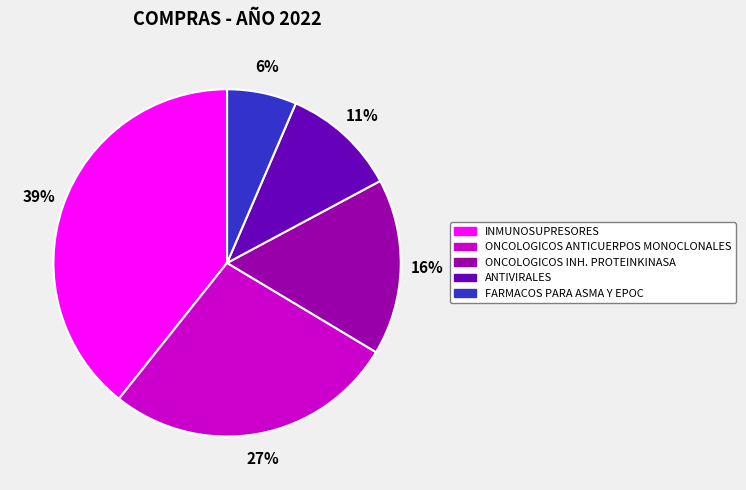

To the nearest percent, what is the combined percentage of ONCOLOGICOS ANTICUERPOS MONOCLONALES and ANTIVIRALES?

38%